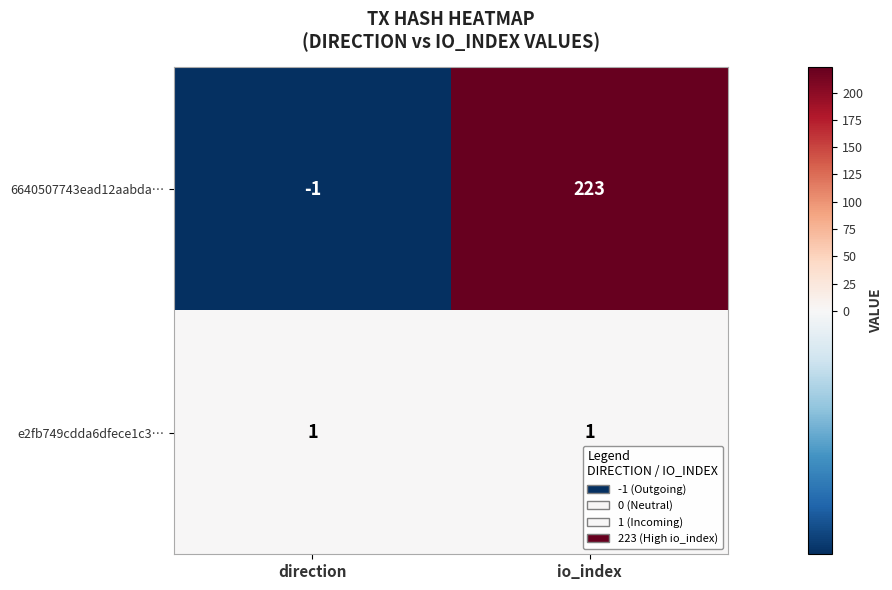

What is the minimum value shown in the chart?

-1